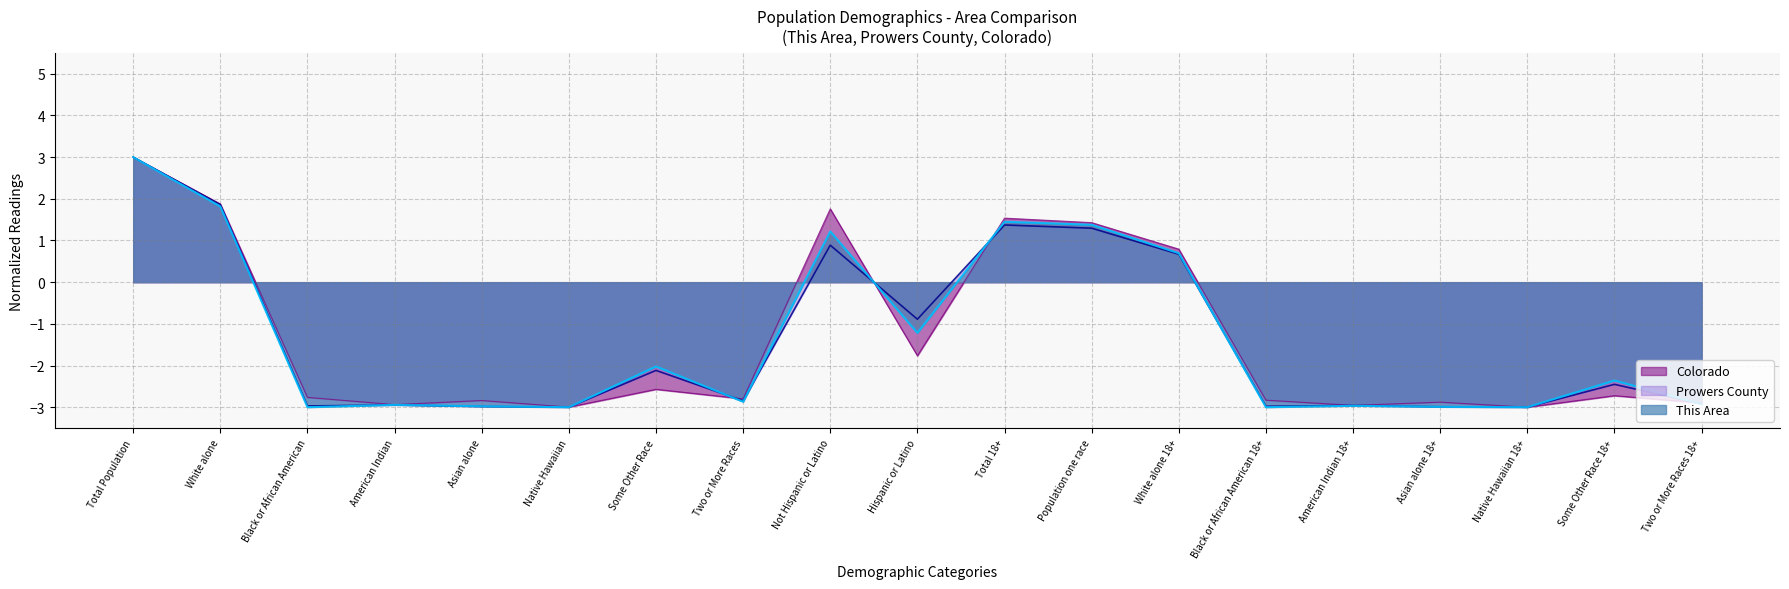

Does the chart display data point markers on the line(s)?

No